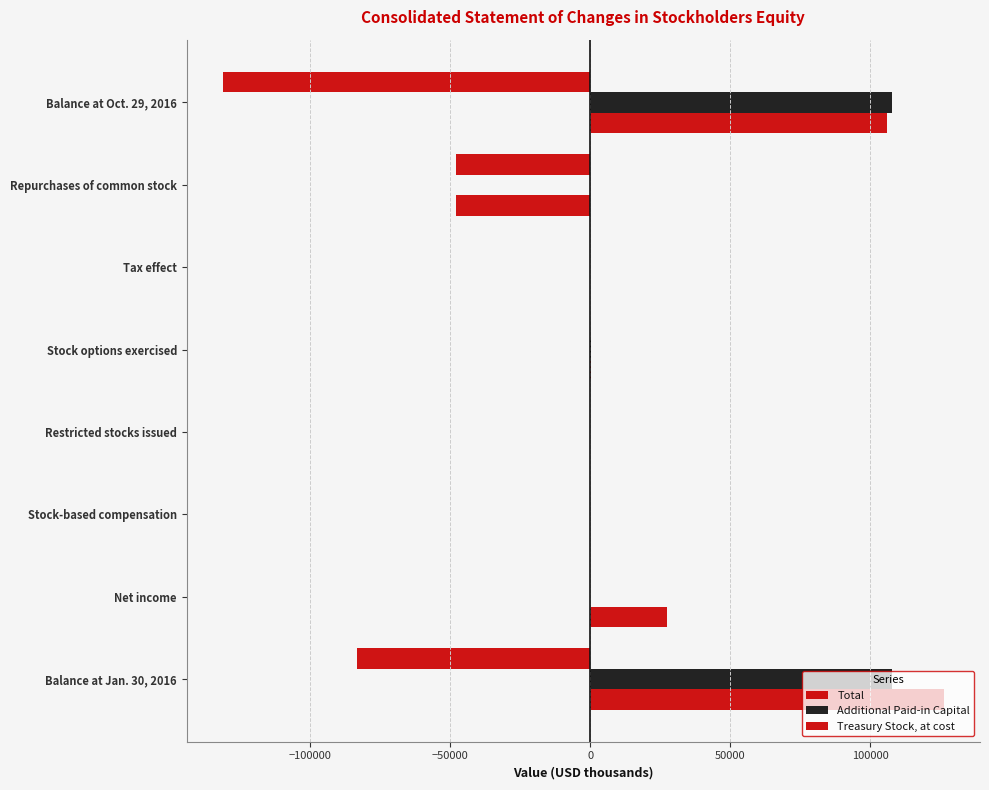

List the series in order of their peak value, highest first.

Total, Additional Paid-in Capital, Treasury Stock, at cost